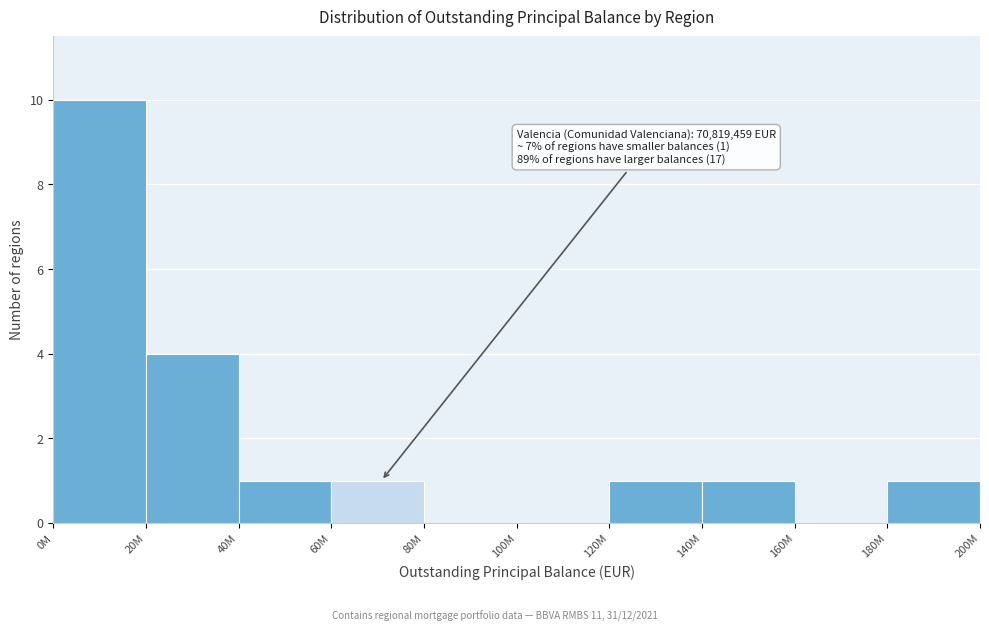

Reading right to left, transcribe all the data shown in this chart.

180M=1	160M=0	140M=1	120M=1	100M=0	80M=0	60M=1	40M=1	20M=4	0M=10